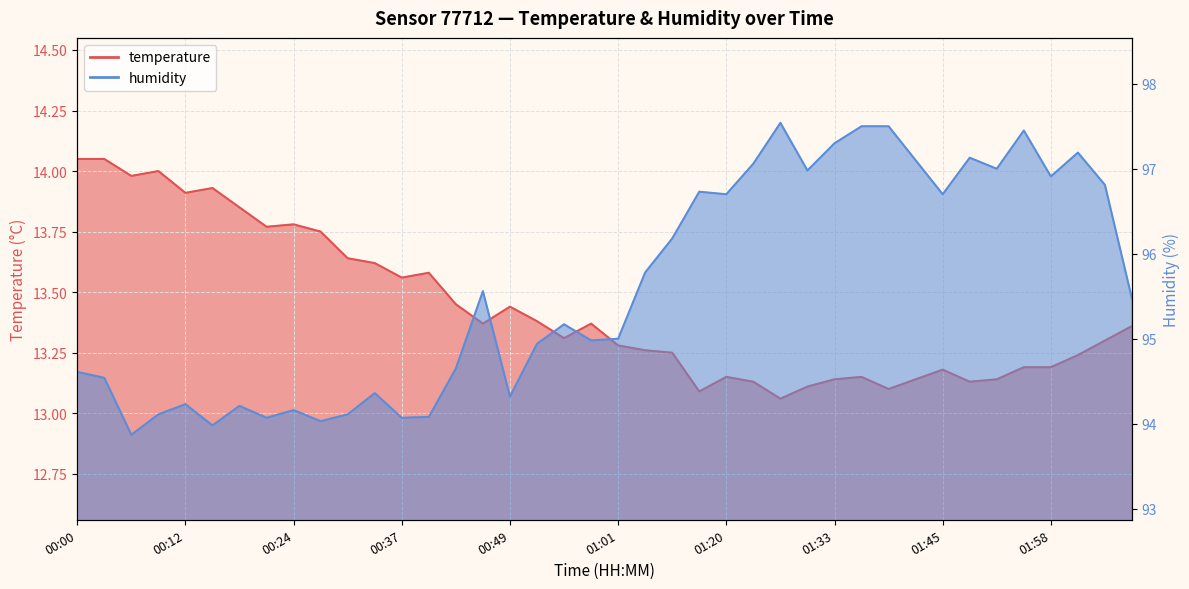

How many interior local peaks does the temperature series have?

9